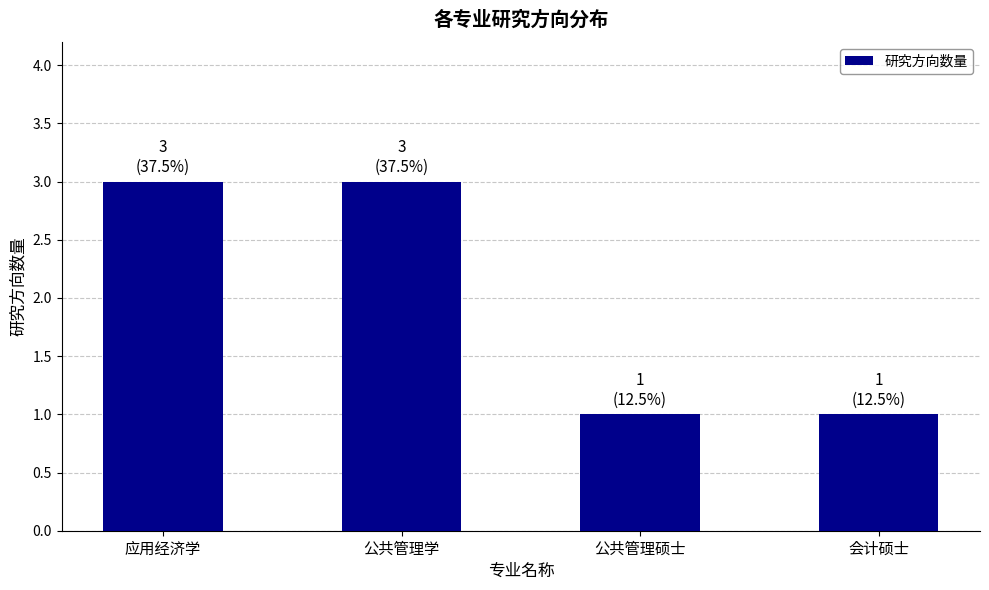

What position from the right is 公共管理学?

3